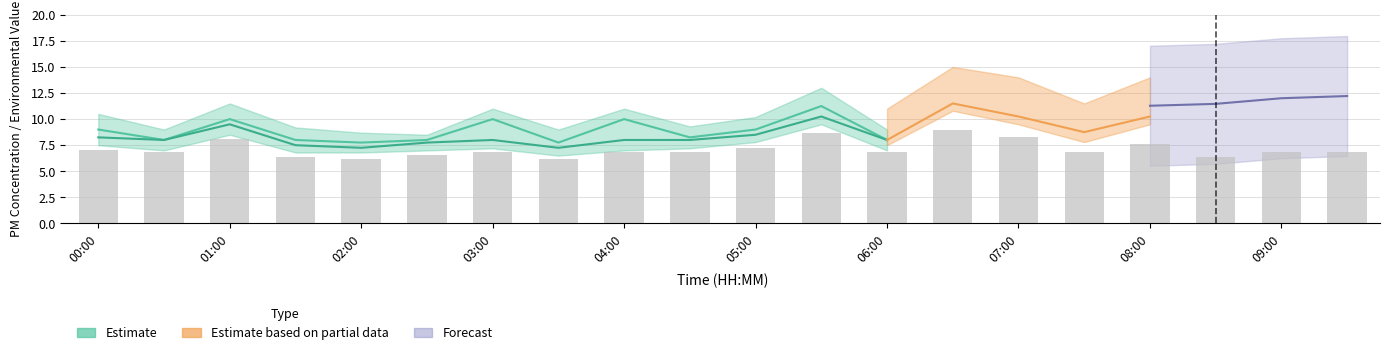

How many bars are there in total?

20